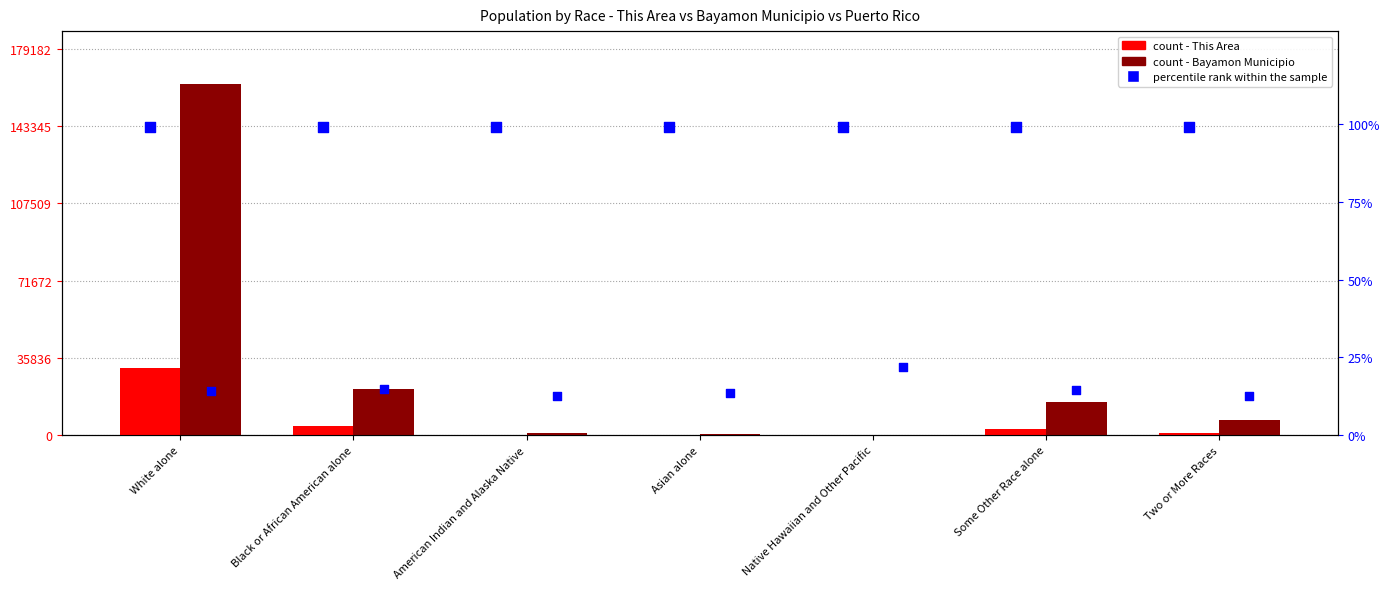

Which series has the largest total across all categories?

Bayamon Municipio